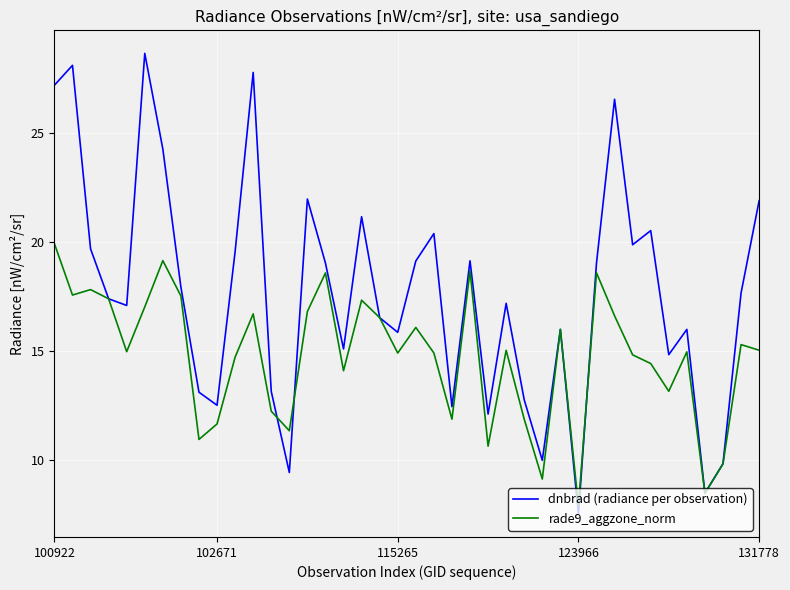

Which series has the largest total across all categories?

dnbrad (radiance per observation)